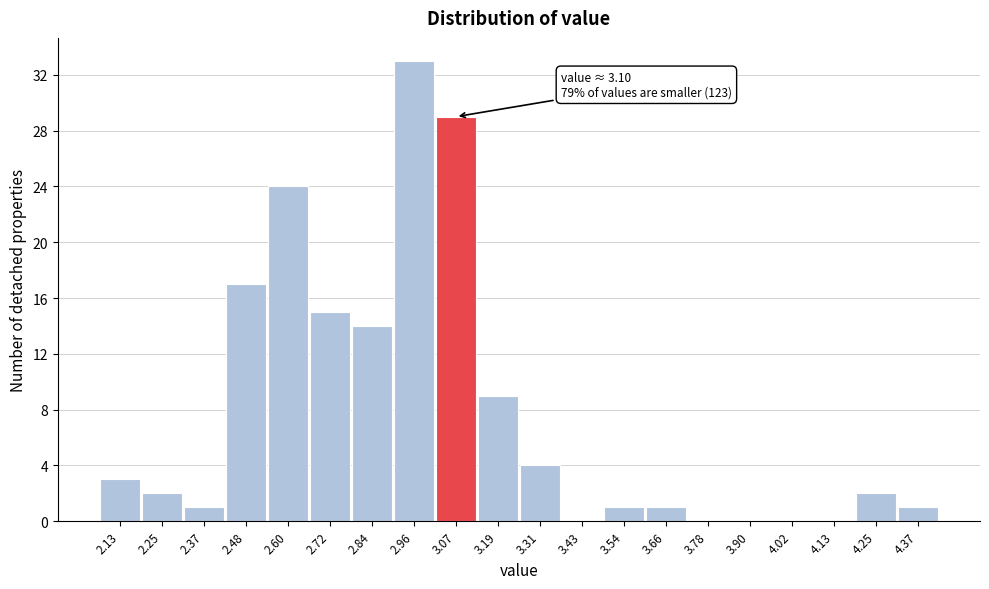

Which range on the x-axis has the tallest bar?

2.896 to 3.014